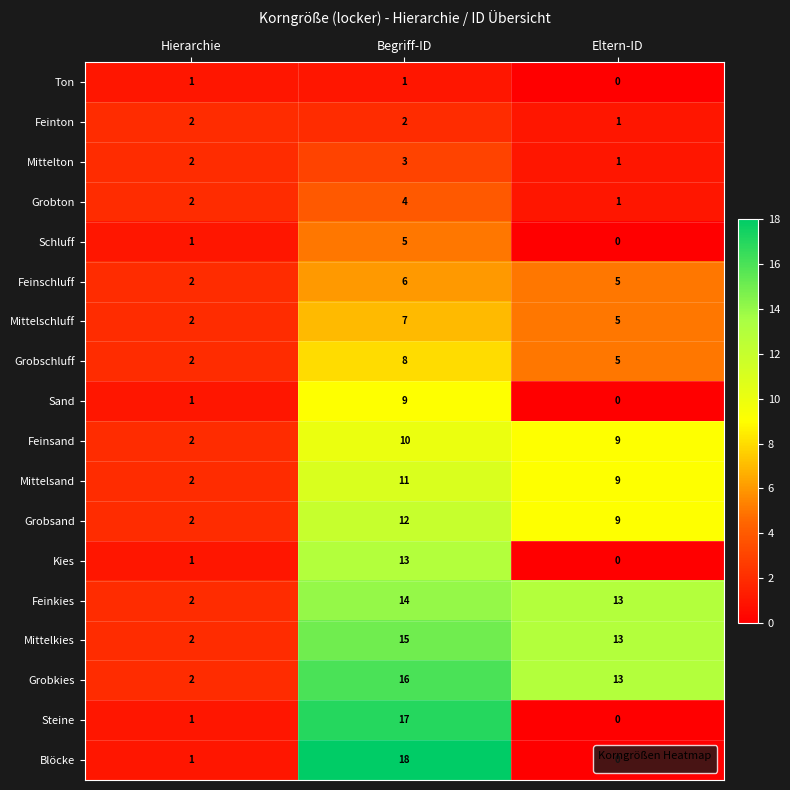

What is the spread (max minus min) of values at Begriff-ID?

17